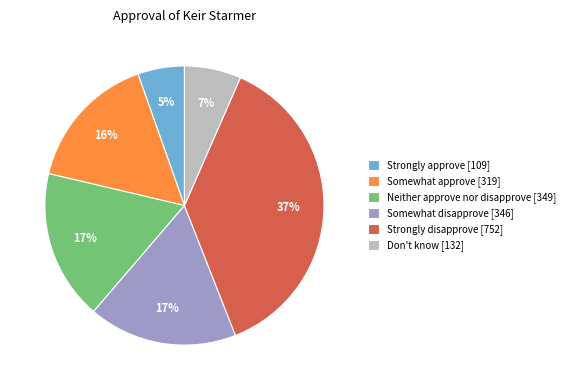

Which has a higher value, Strongly disapprove [752] or Strongly approve [109]?

Strongly disapprove [752]